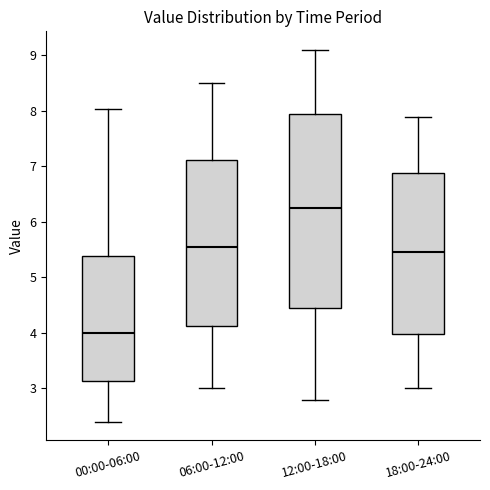

Where is the upper edge of the box for 00:00-06:00 on the y-axis? The values are not printed on the chart, so give them approximately, as read against the axis.

5.4